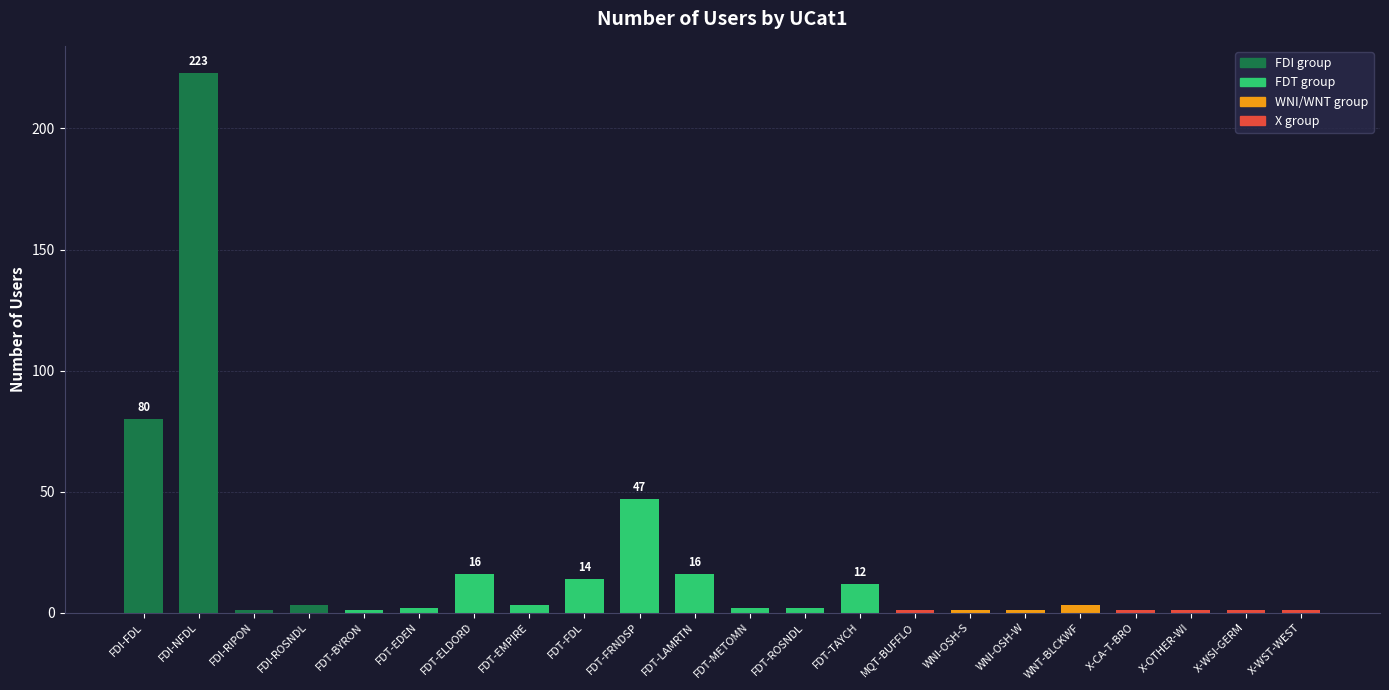

How many bars are there in total?

22